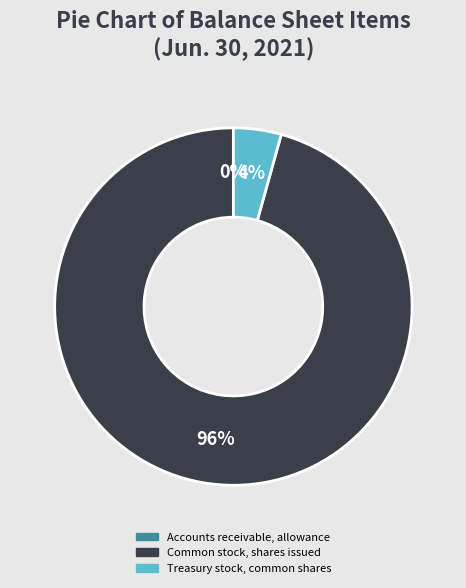

What percentage is the Common stock, shares issued slice, to the nearest percent?

96%